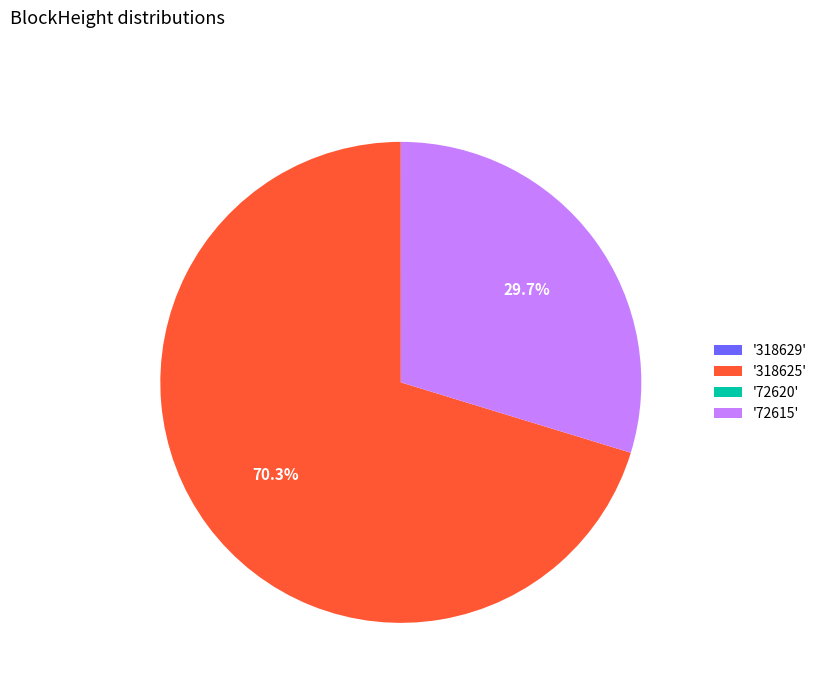

What is the ratio of the value at '318625' to the value at '72615'?

2.4